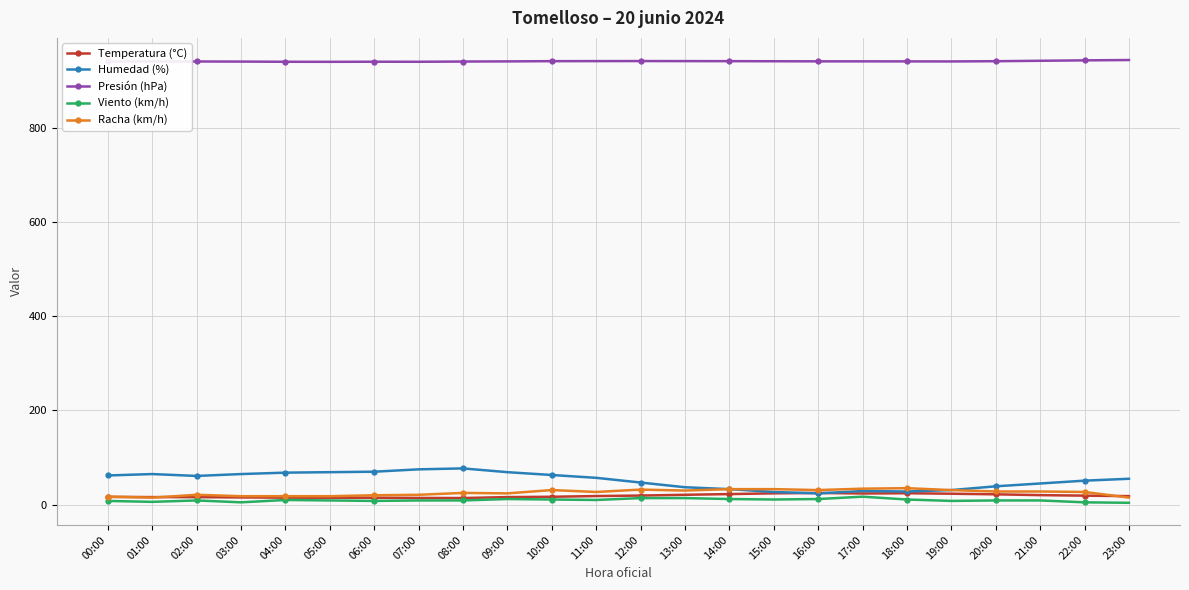

Which series has the largest total across all categories?

Presión (hPa)